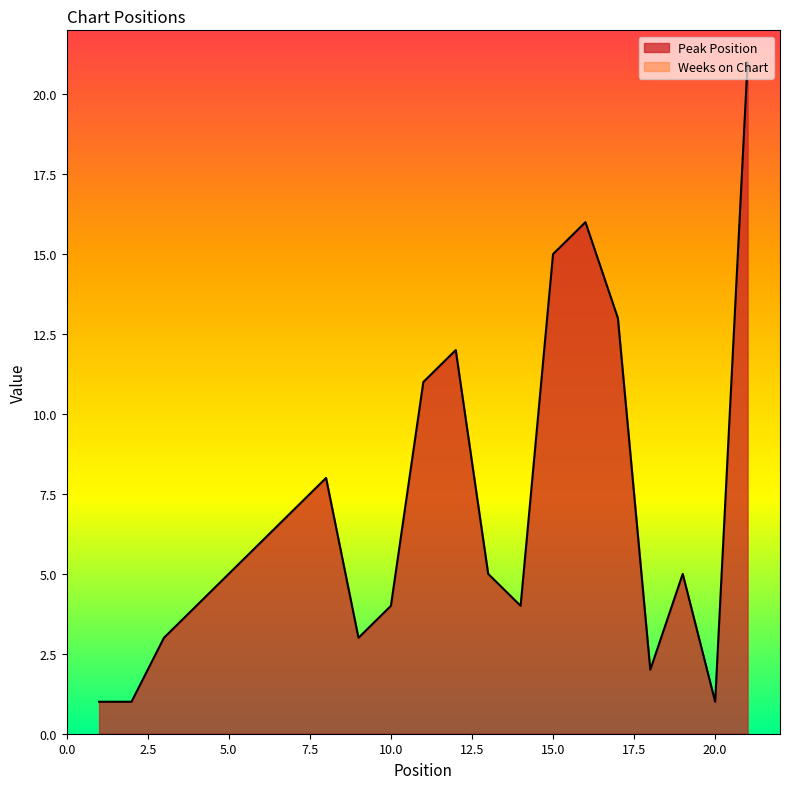

What is the difference between the maximum and minimum values?

20